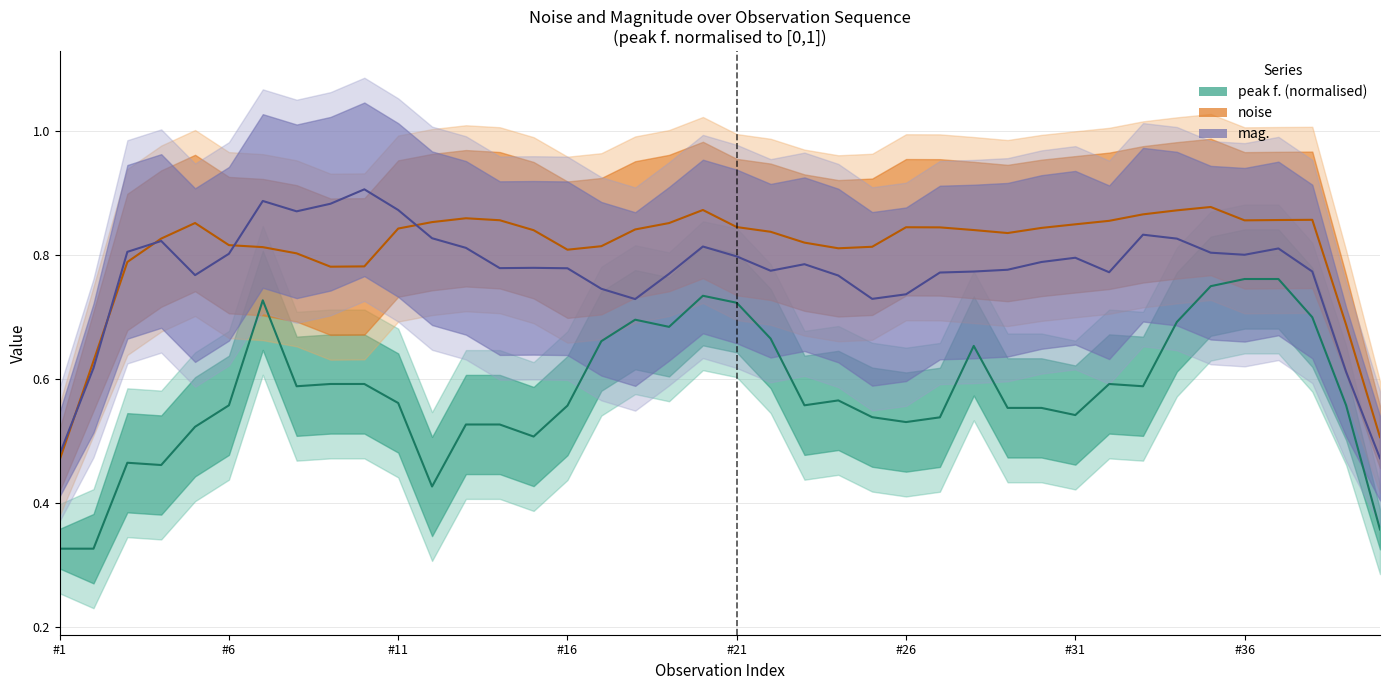

What is the minimum value shown in the chart?

0.3